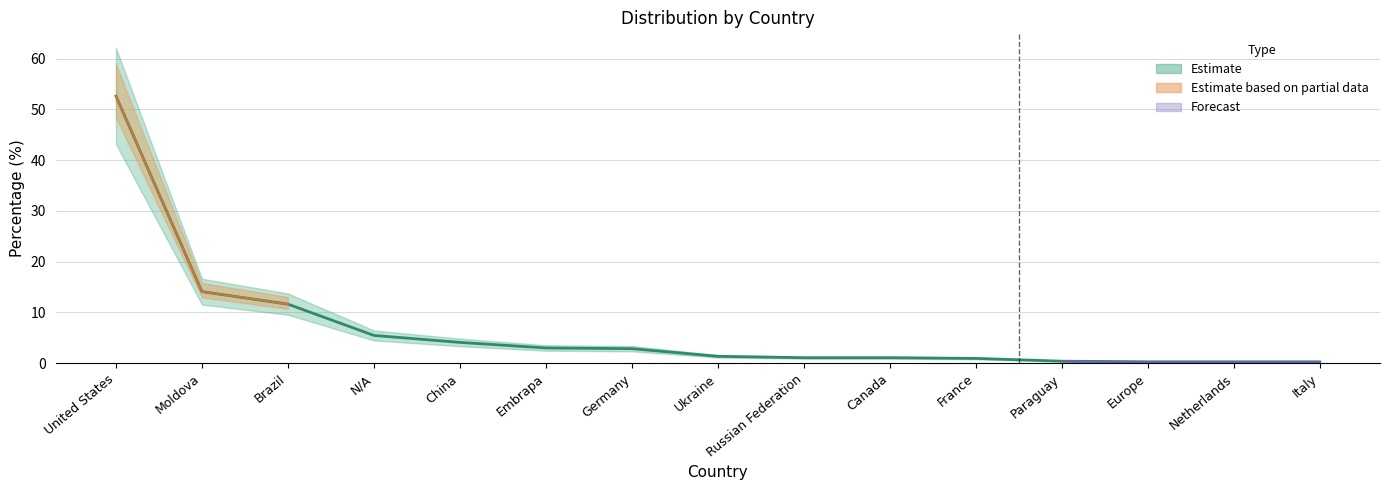

Rank the categories by value from lowest to highest.

Europe, Netherlands, Italy, Paraguay, France, Russian Federation, Canada, Ukraine, Germany, Embrapa, China, N/A, Brazil, Moldova, United States